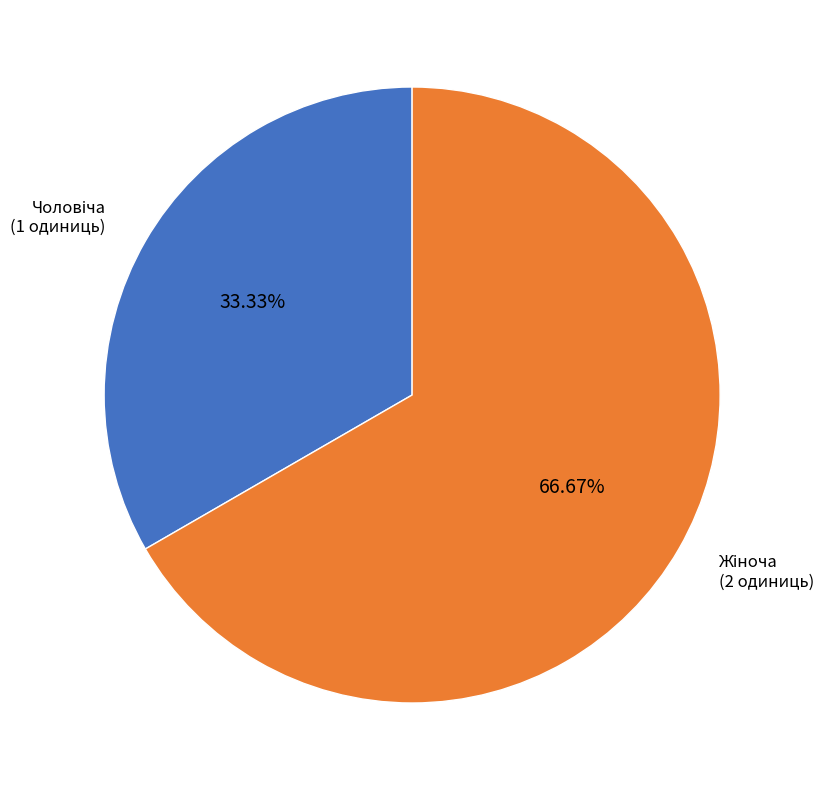

Does any single category account for the majority?

Yes